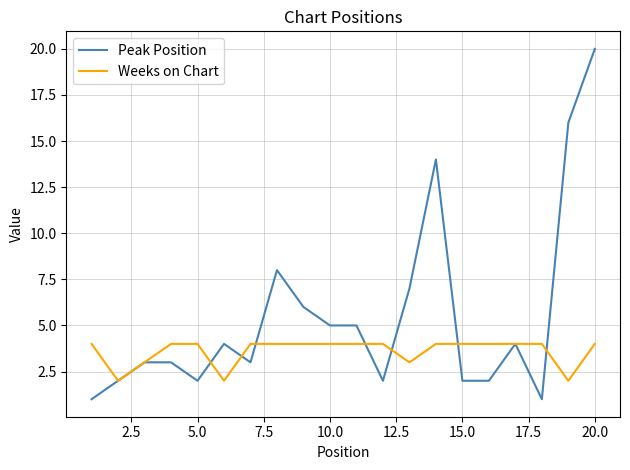

Which series has the largest range (max minus min)?

Peak Position